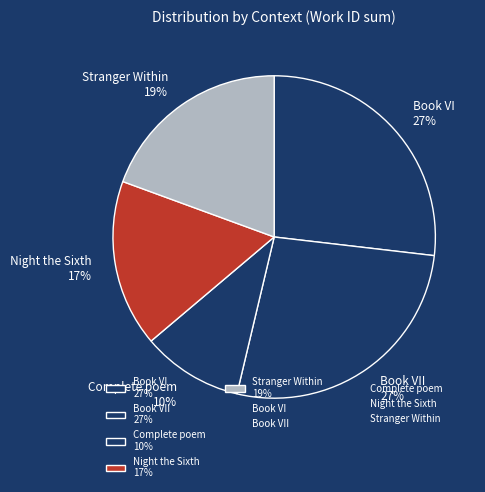

Which has a higher value, Night the Sixth 17% or Complete poem 10%?

Night the Sixth 17%